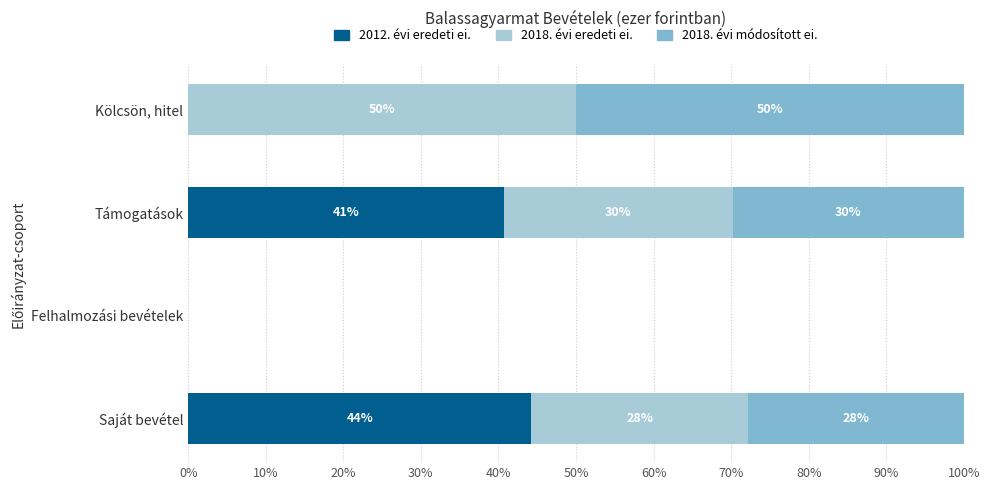

Count the number of data series in this chart.

3